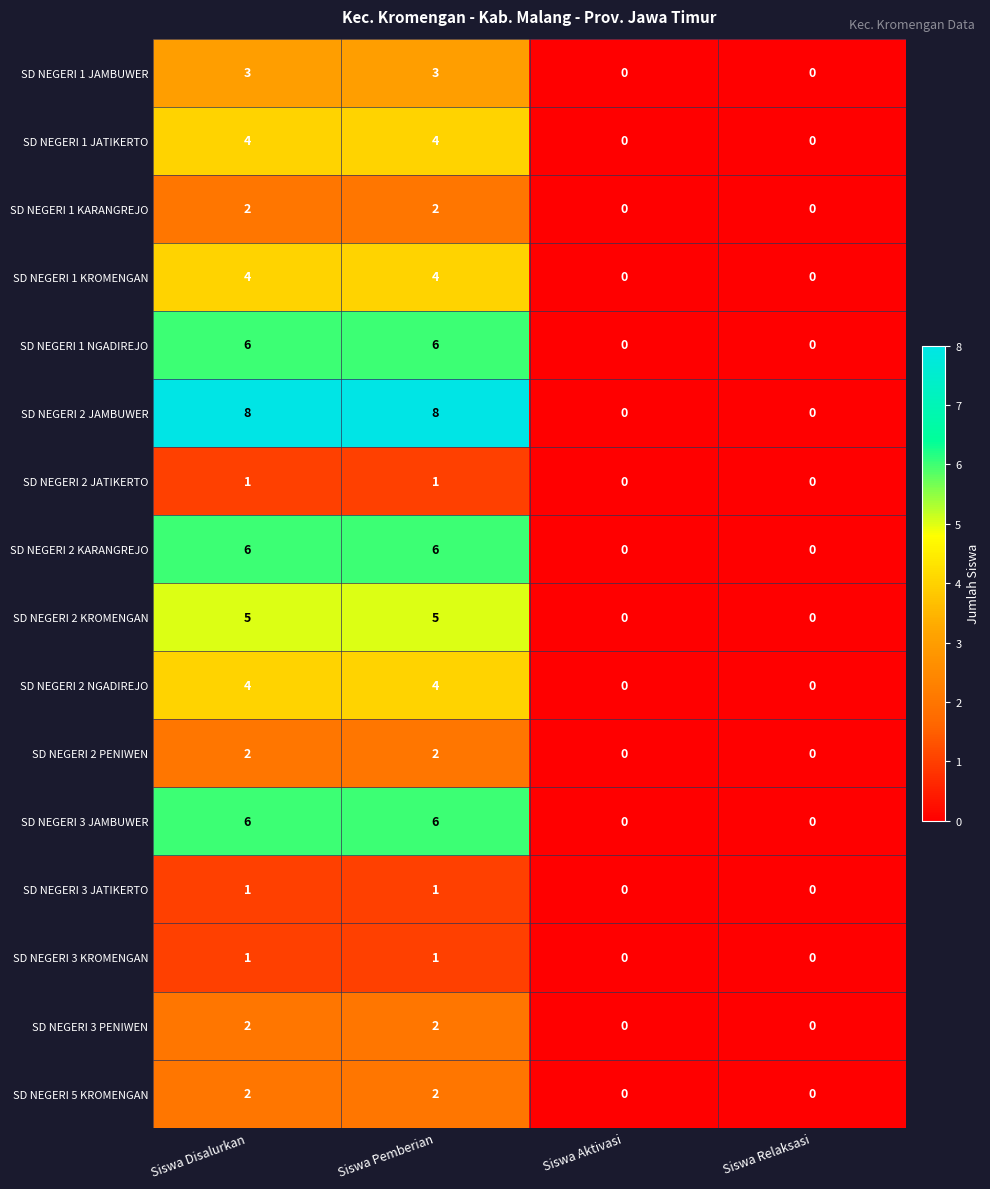

The SD NEGERI 2 KROMENGAN series shows 8 at Siswa Pemberian. True or false?

False